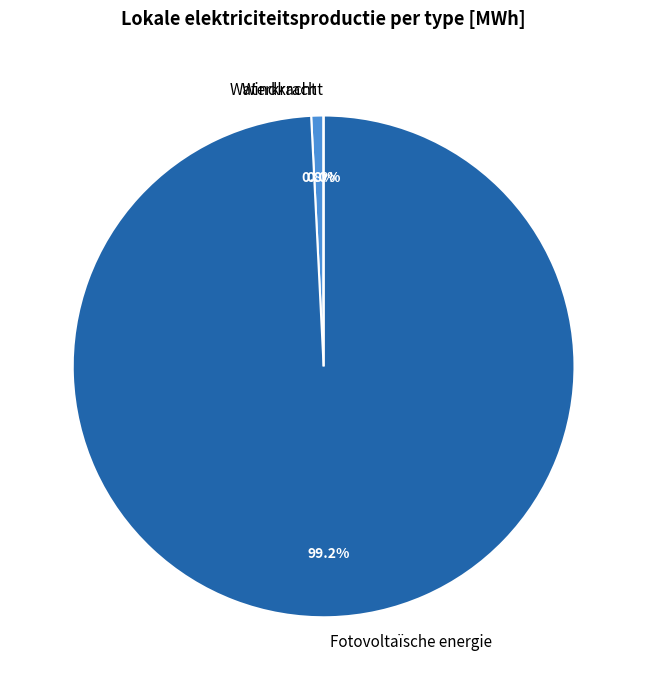

Rank the categories by value from lowest to highest.

Windkracht, Waterkracht, Fotovoltaïsche energie